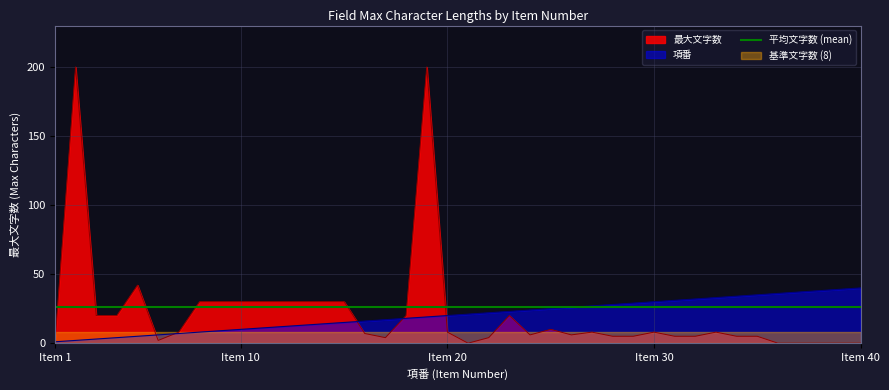

True or false: 平均文字数 (mean) and 最大文字数 cross at least once.

True